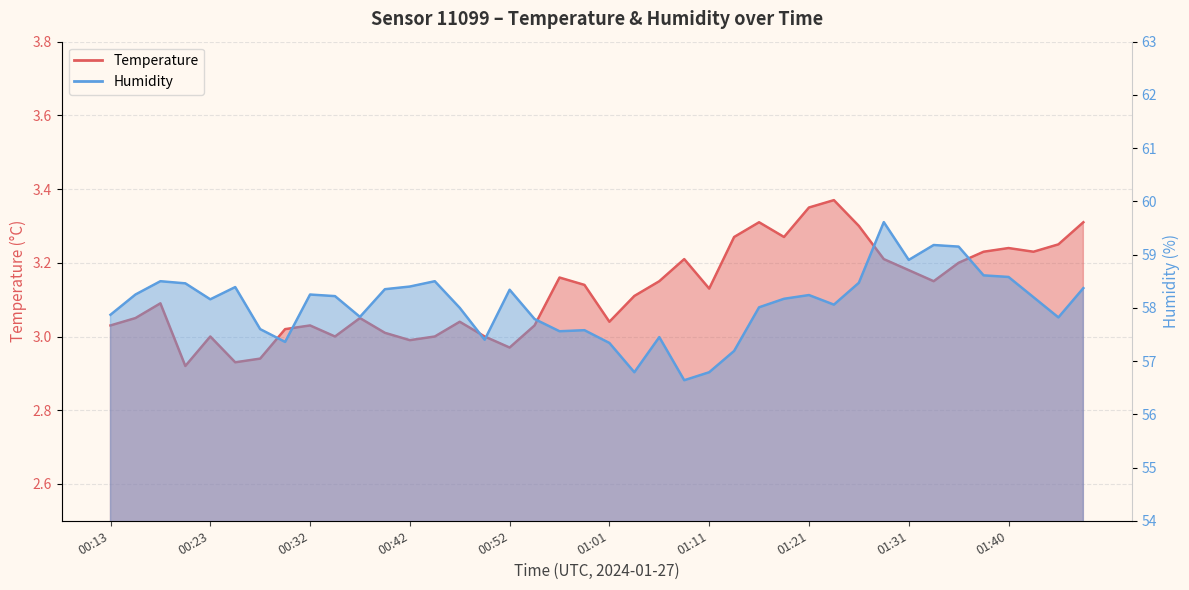

True or false: Temperature and Humidity intersect in this chart.

False